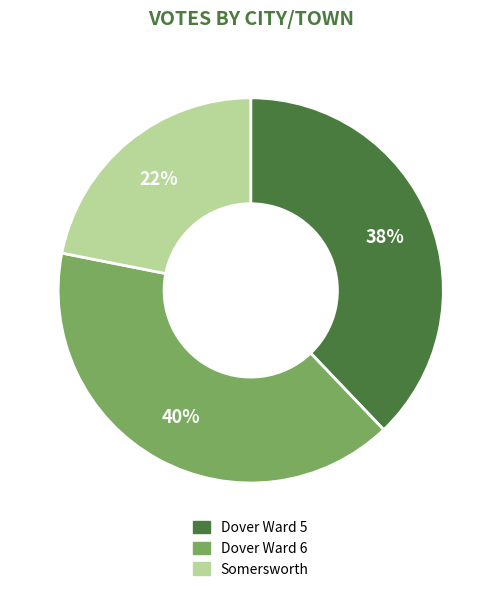

Is the sum of Dover Ward 5 and Dover Ward 6 greater than half?

Yes